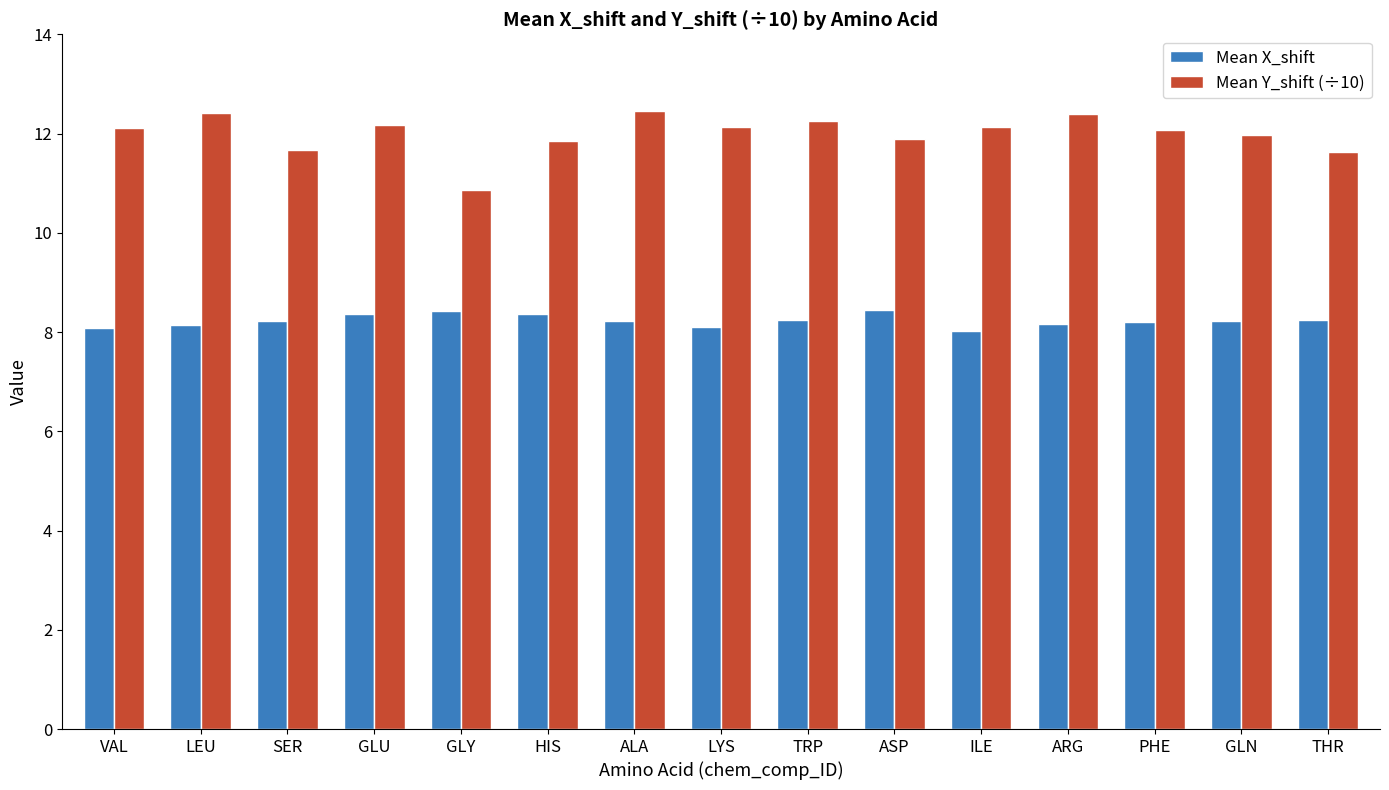

How many bars are there in total?

30